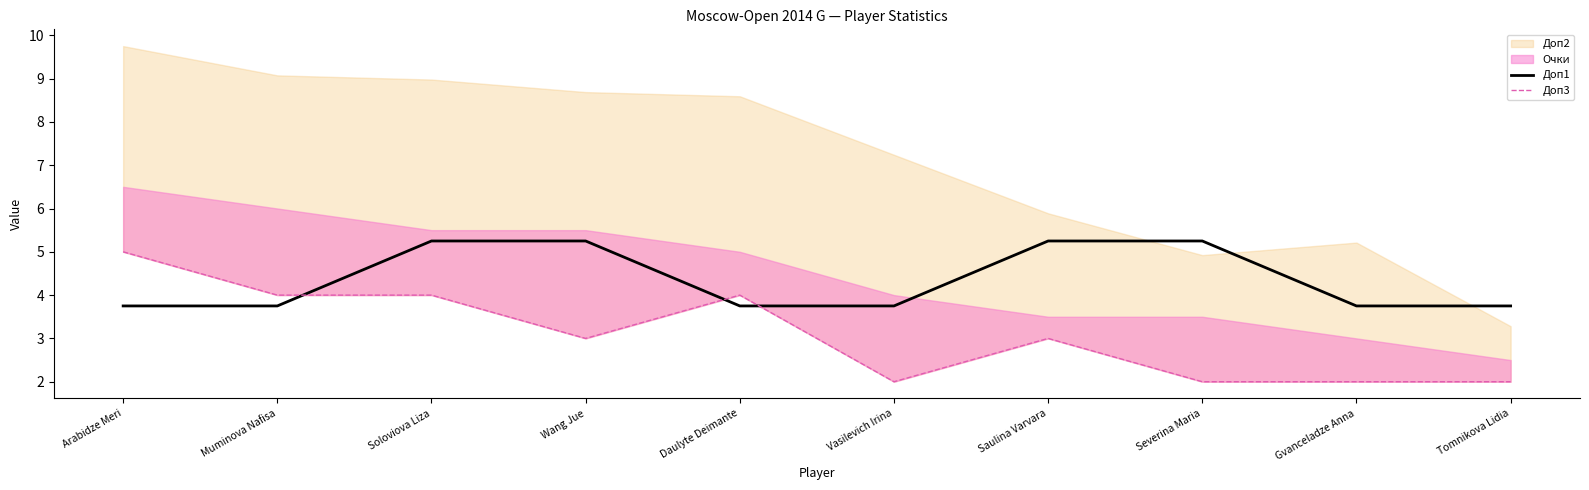

What is the highest value of the Доп3 series?

5.0